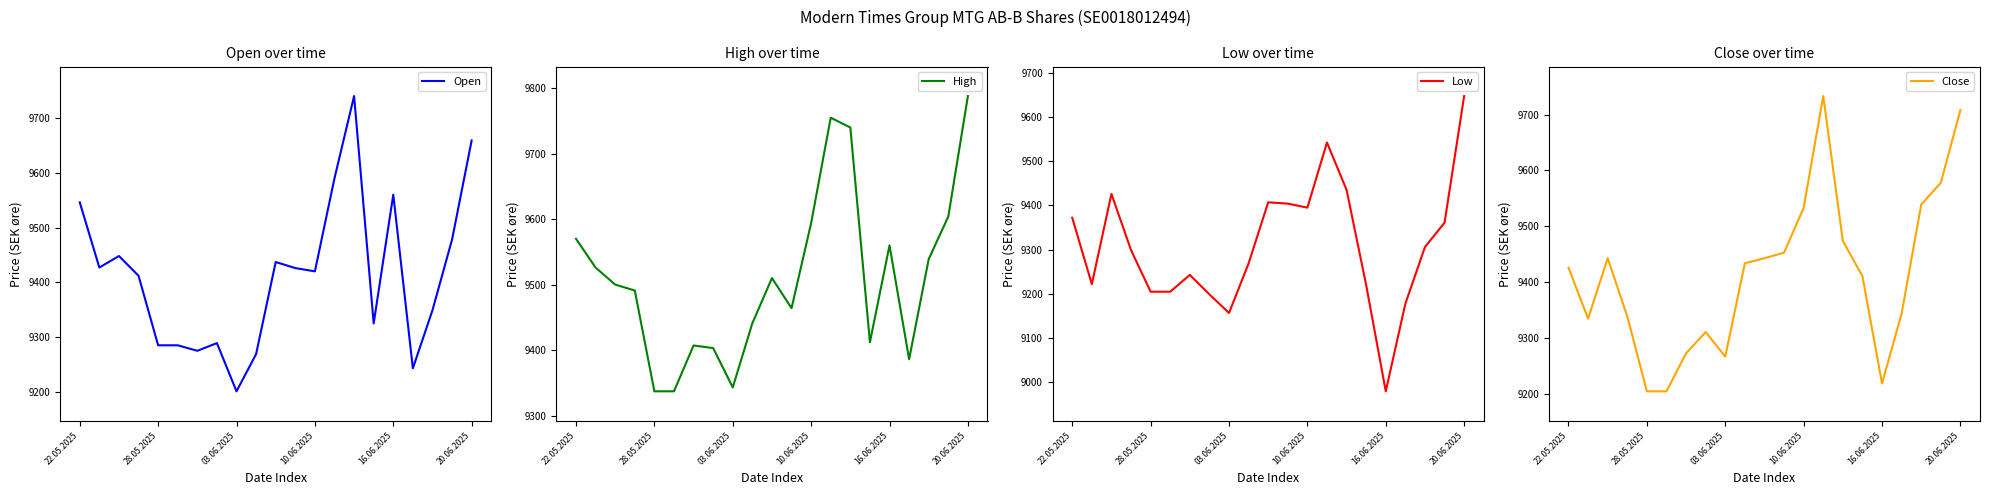

What is the total value across all series at 7?

37202